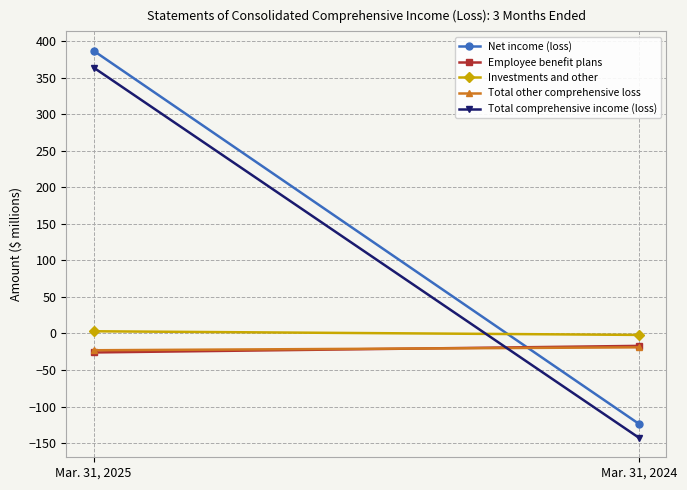

What is the value of the Total other comprehensive loss point at the 1st from the left?

-23